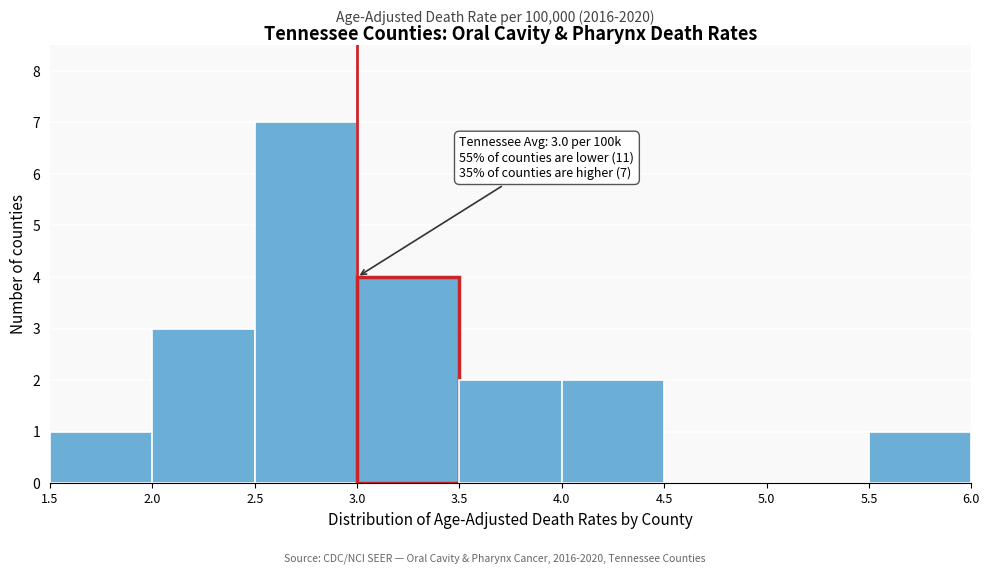

Which range on the x-axis has the tallest bar?

2.5 to 3.0